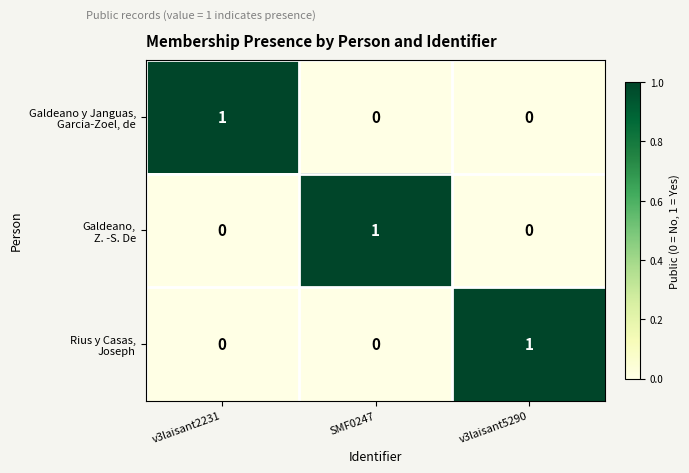

At how many categories does at least one series exceed 0?

3